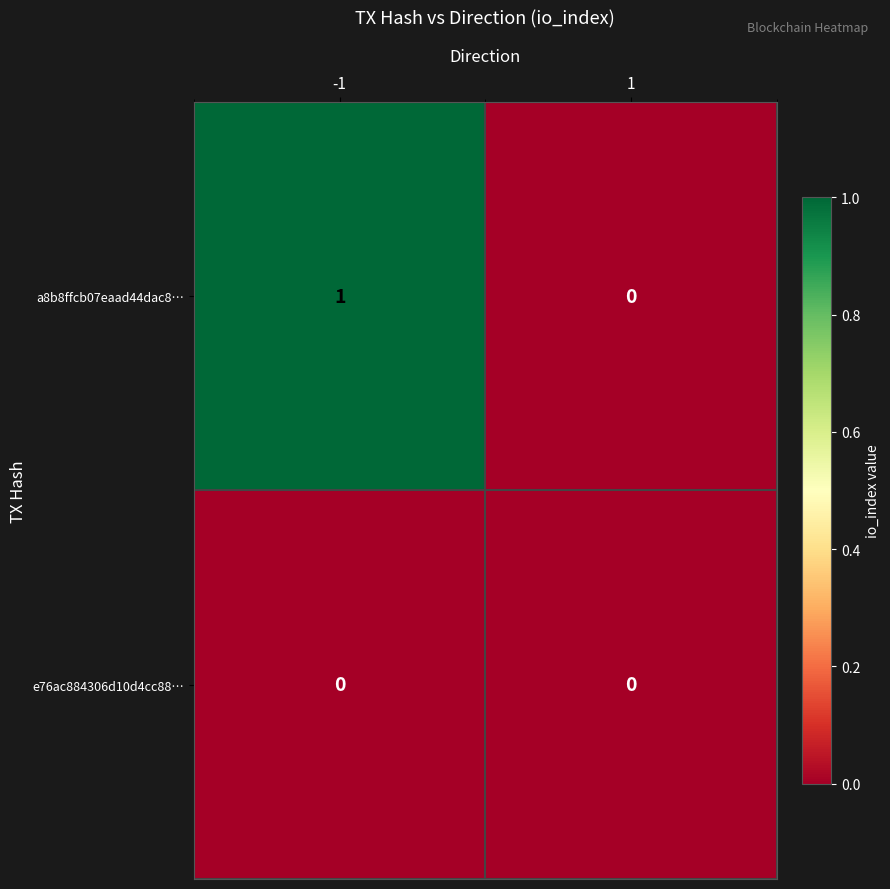

Rank the series by their maximum value, from lowest to highest.

e76ac884306d10d4cc88…, a8b8ffcb07eaad44dac8…